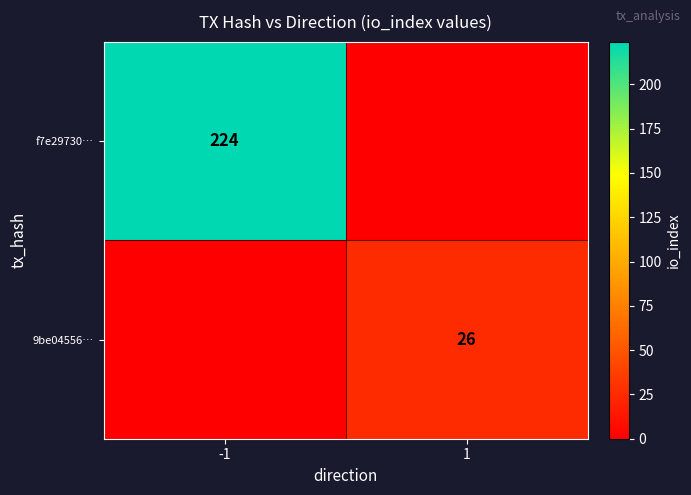

Is the value of f7e29730… at -1 greater than the value of 9be04556… at 1?

Yes